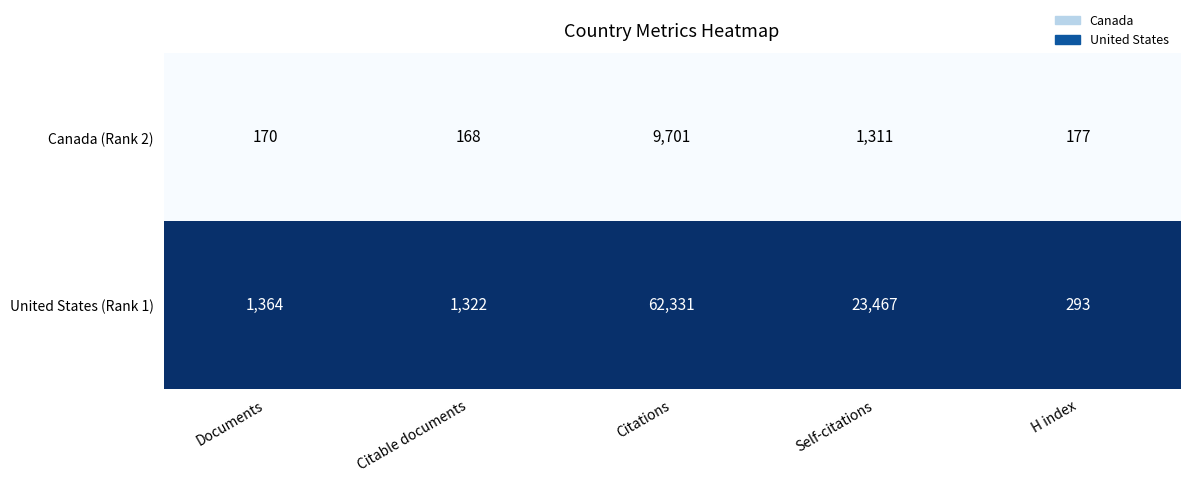

Which series has the largest range (max minus min)?

United States (Rank 1)